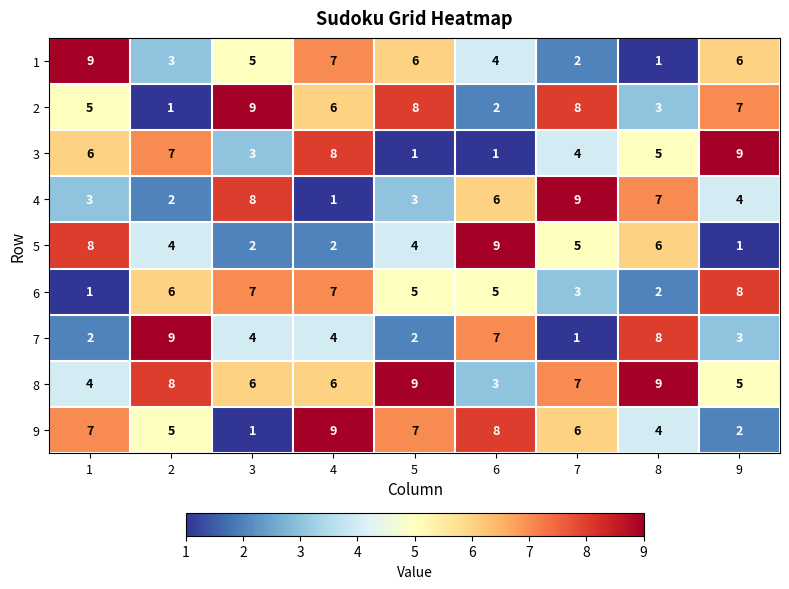

The value of 1 at 4 is 7. True or false?

True